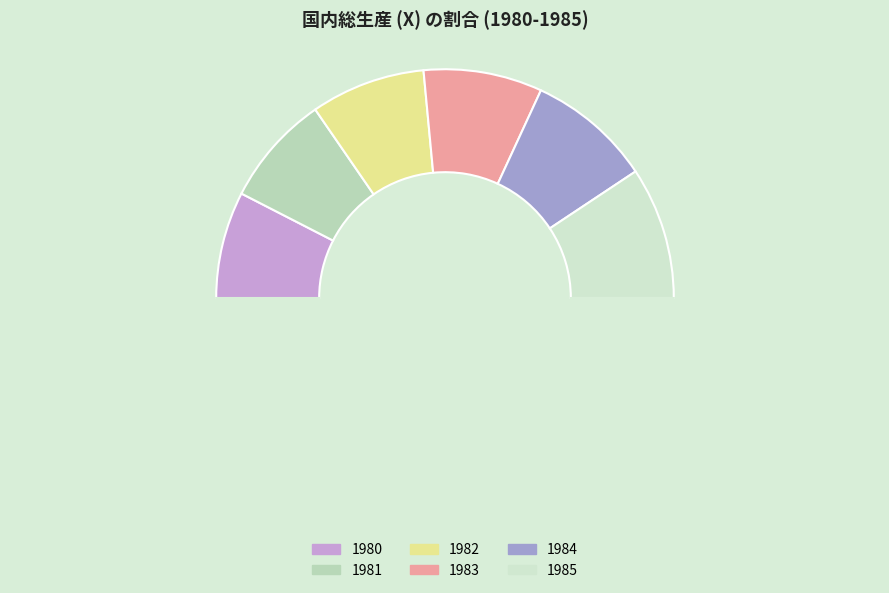

Which category has the biggest portion of the pie?

1985